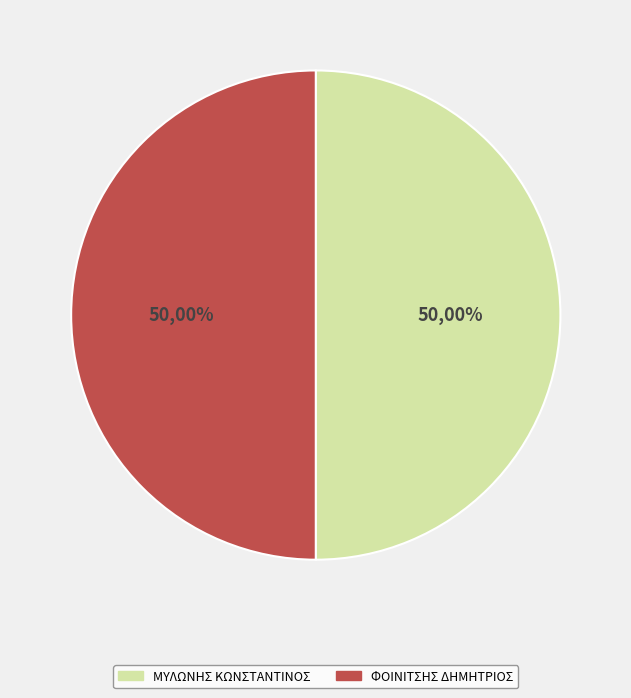

How much of the chart is everything except ΜΥΛΩΝΗΣ ΚΩΝΣΤΑΝΤΙΝΟΣ?

50.0%